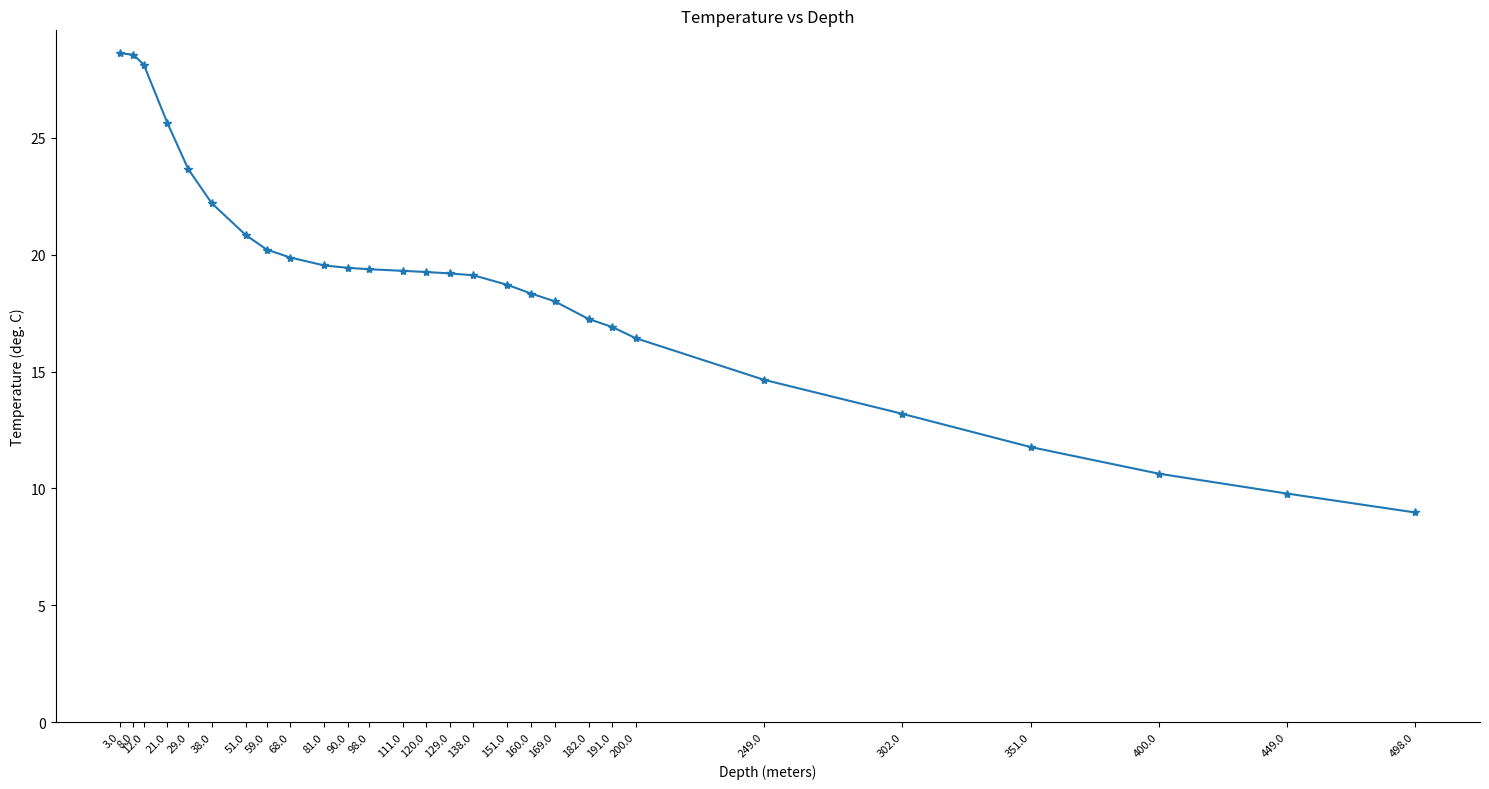

What is the label of the 21st point from the right?

59.0